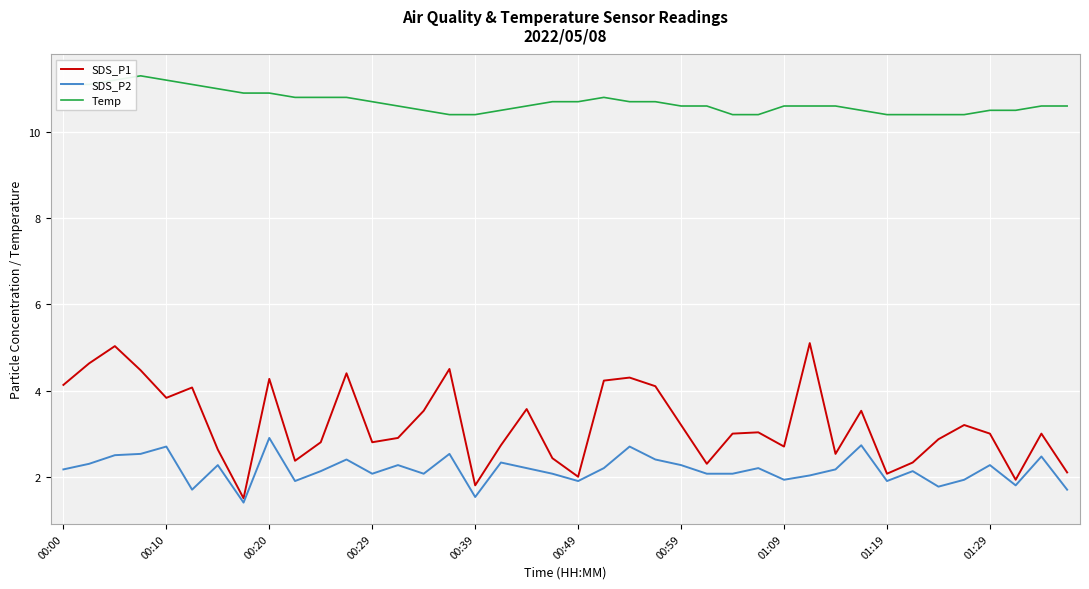

Rank the series by their maximum value, from lowest to highest.

SDS_P2, SDS_P1, Temp